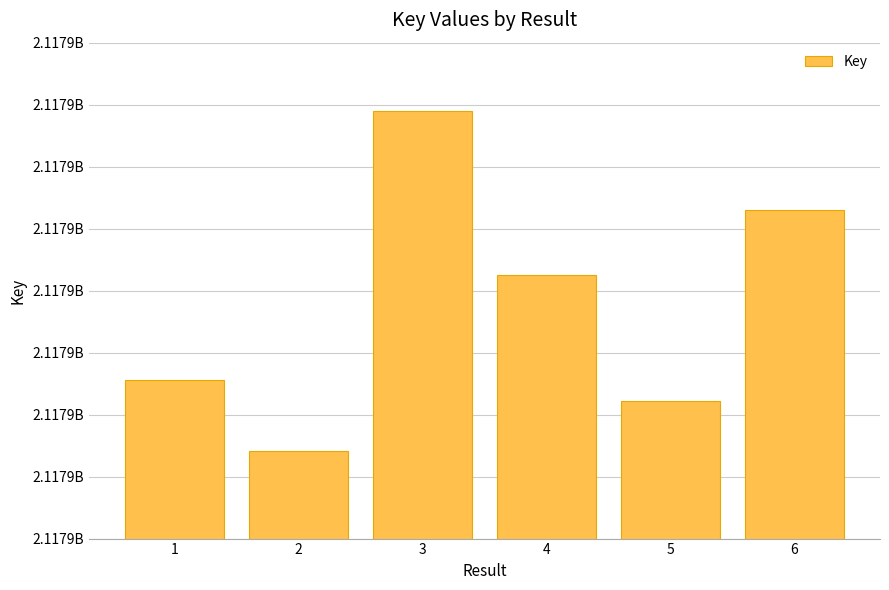

Which label corresponds to the smallest value in the chart?

2